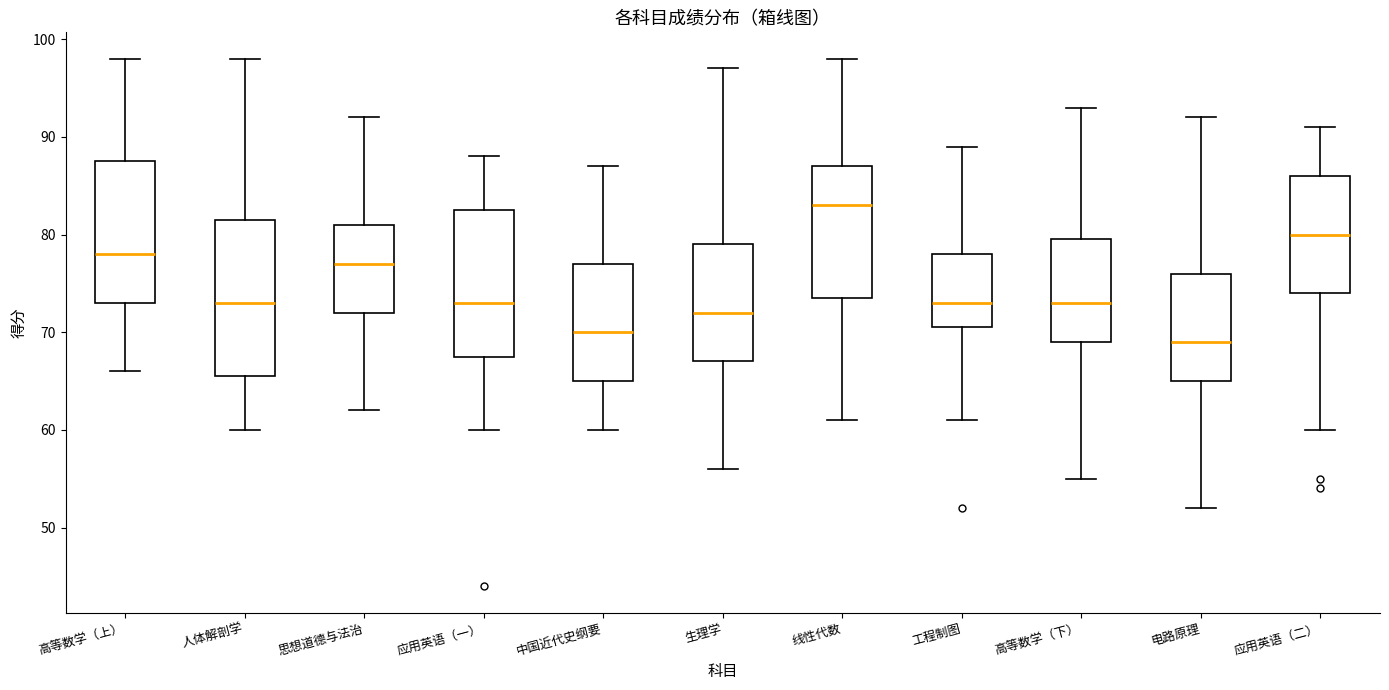

Which box is the tallest, from its lower edge to its upper edge?

人体解剖学